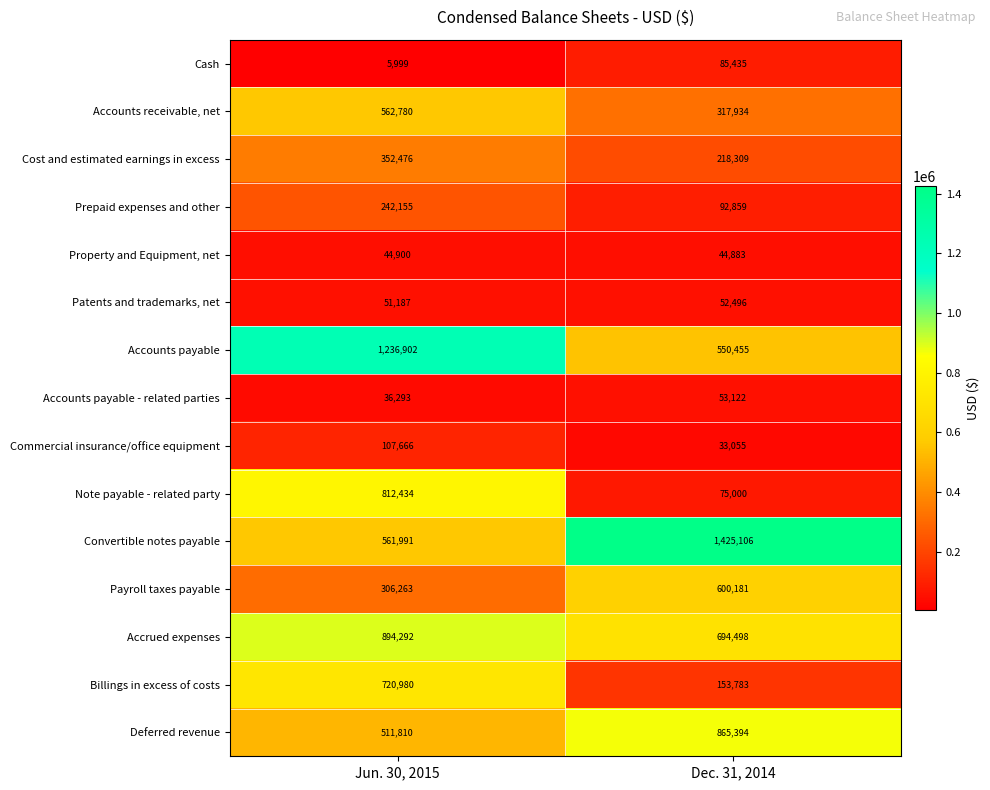

What is the difference between the maximum and minimum values in the Patents and trademarks, net series?

1309